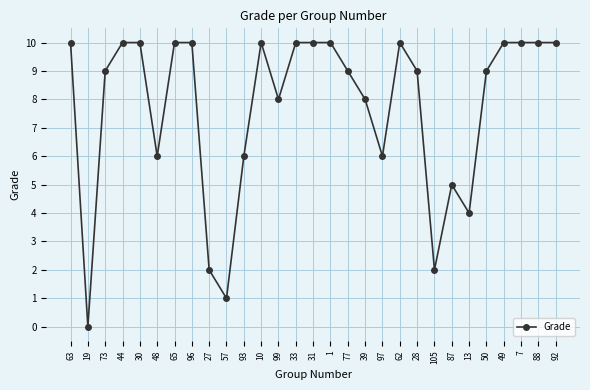

What is the change in value from 73 to 88?

+1